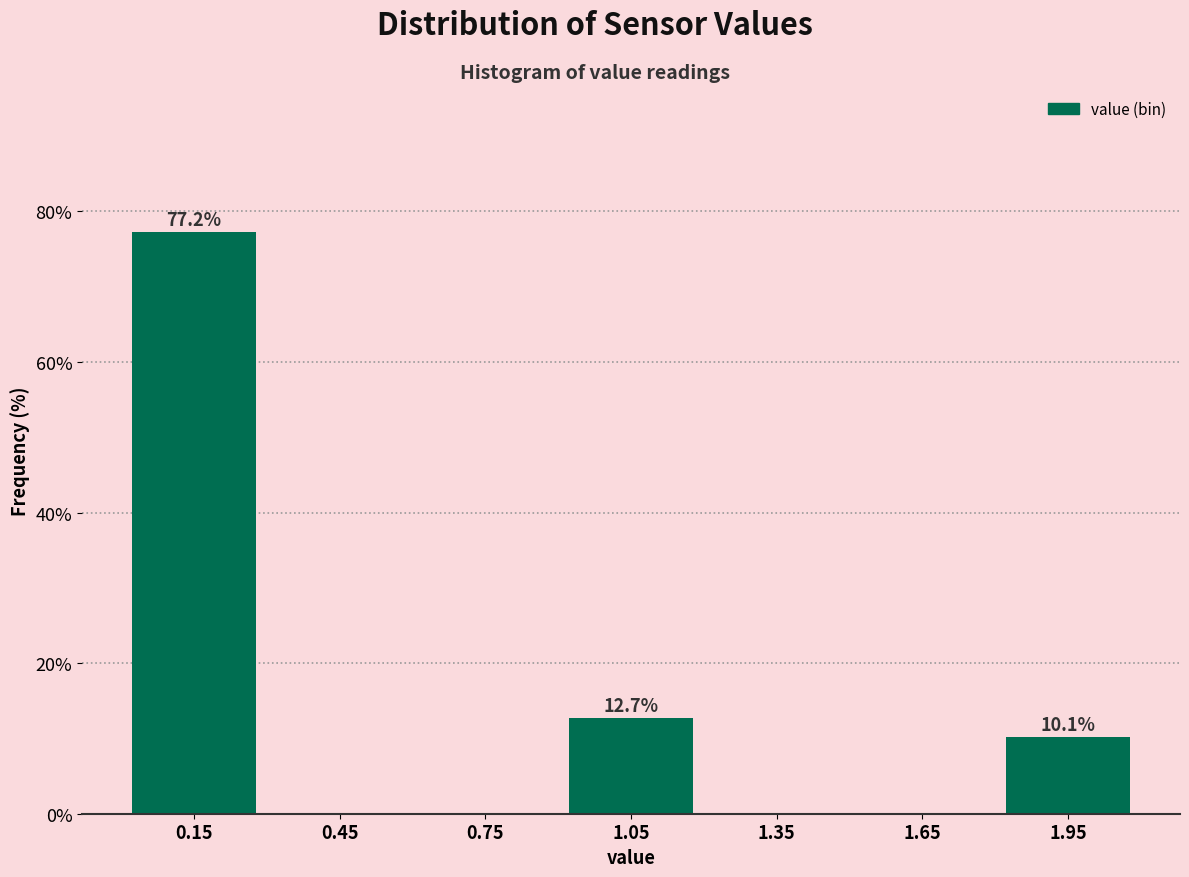

Over which range of the x-axis is the bar tallest?

0.0 to 0.3